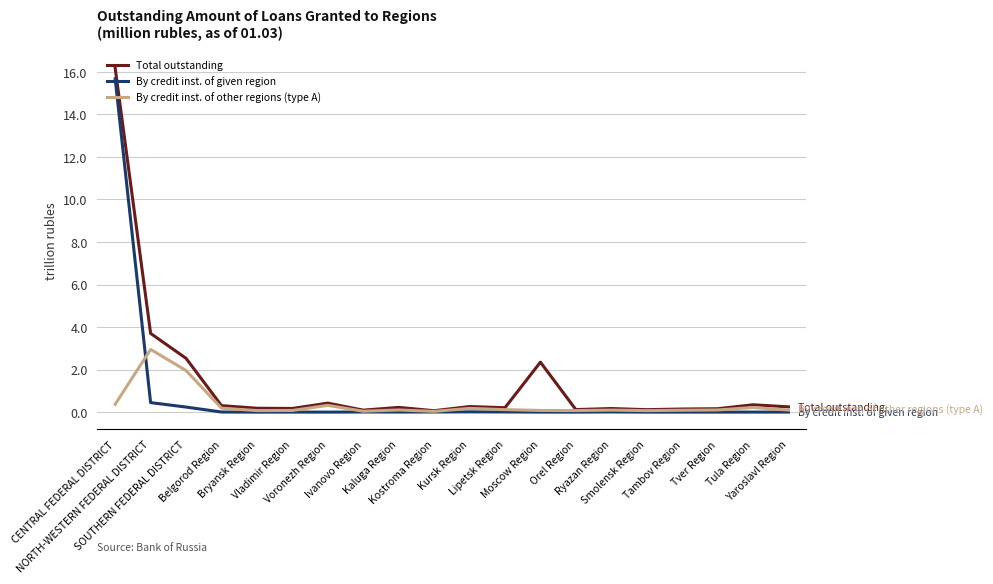

What is the greatest value displayed?

16.2